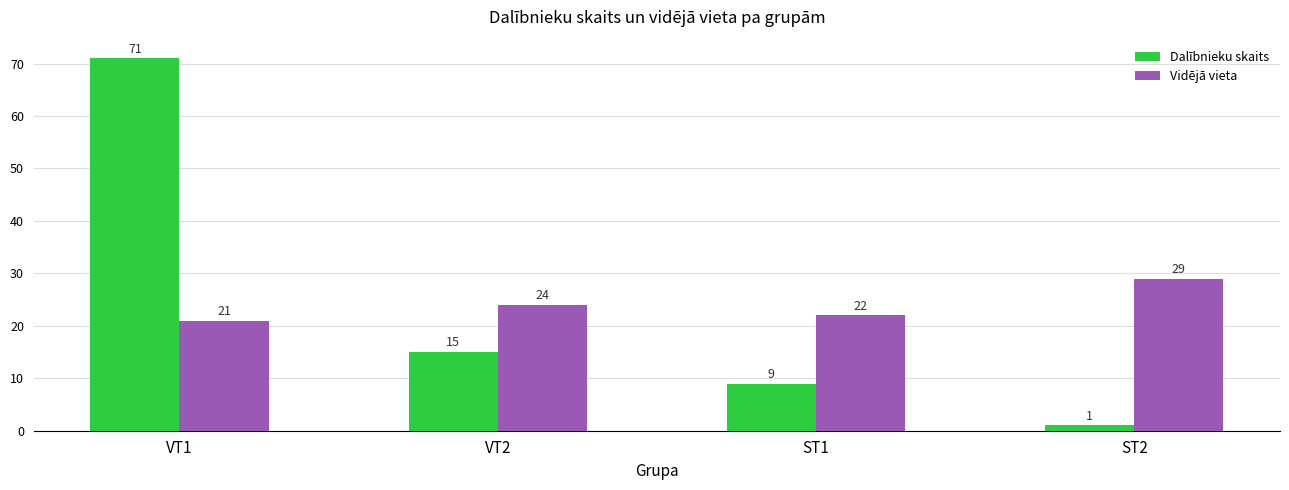

Which series has the widest spread of values?

Dalībnieku skaits